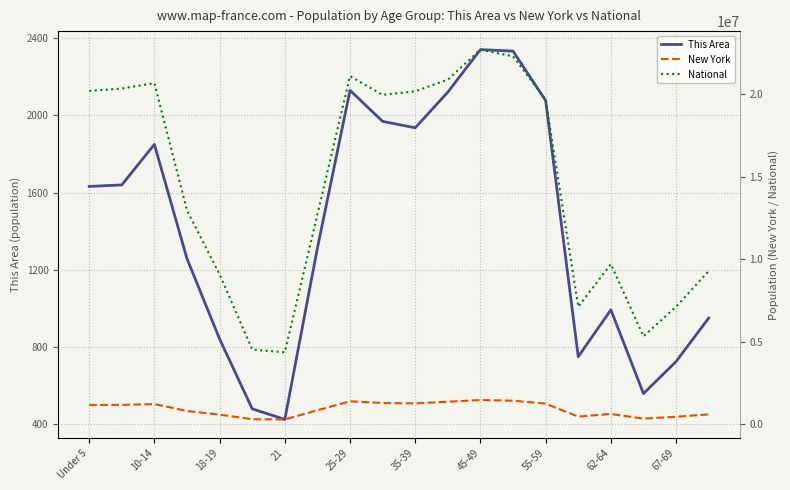

Is it true that This Area equals 356 at 67-69?

False